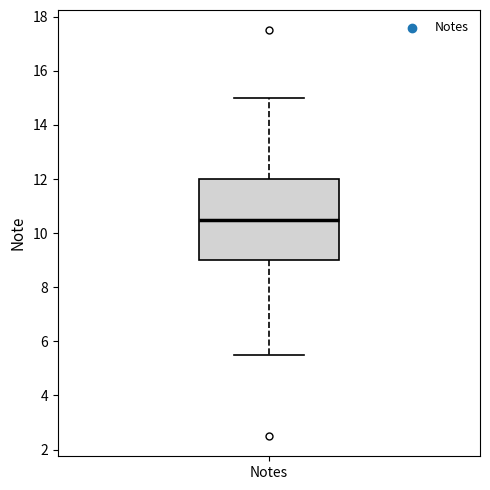

Transcribe this box plot: give where the median line is, the range the box spans, and where the two whiskers end, as read against the y-axis. The values are not printed on the chart, so give them approximately, as read against the axis.

median 10.6, box 9.0 to 12.0, whiskers 5.6 to 15.0